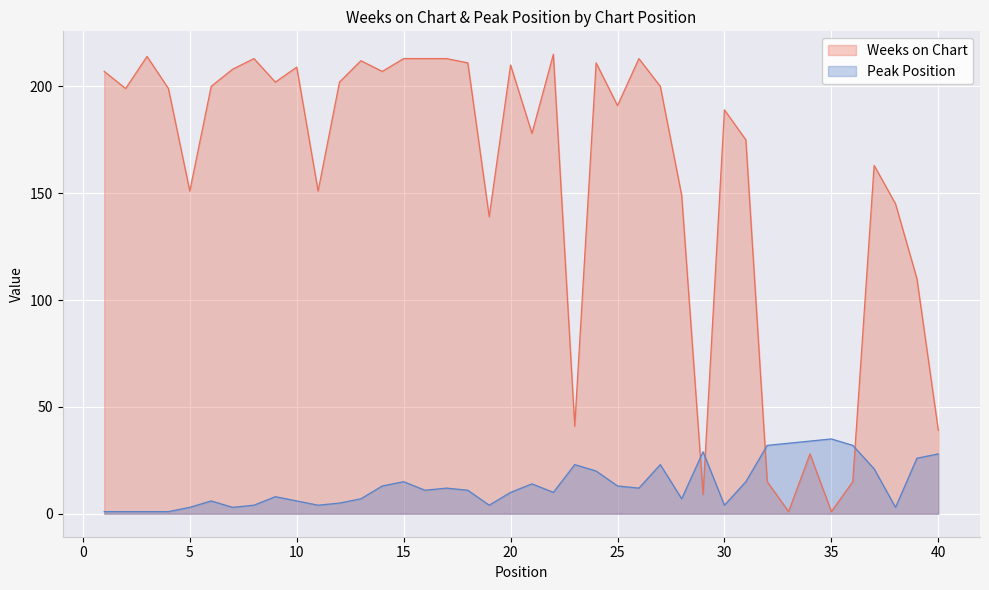

True or false: Weeks on Chart has a value of 149 at 28.

True